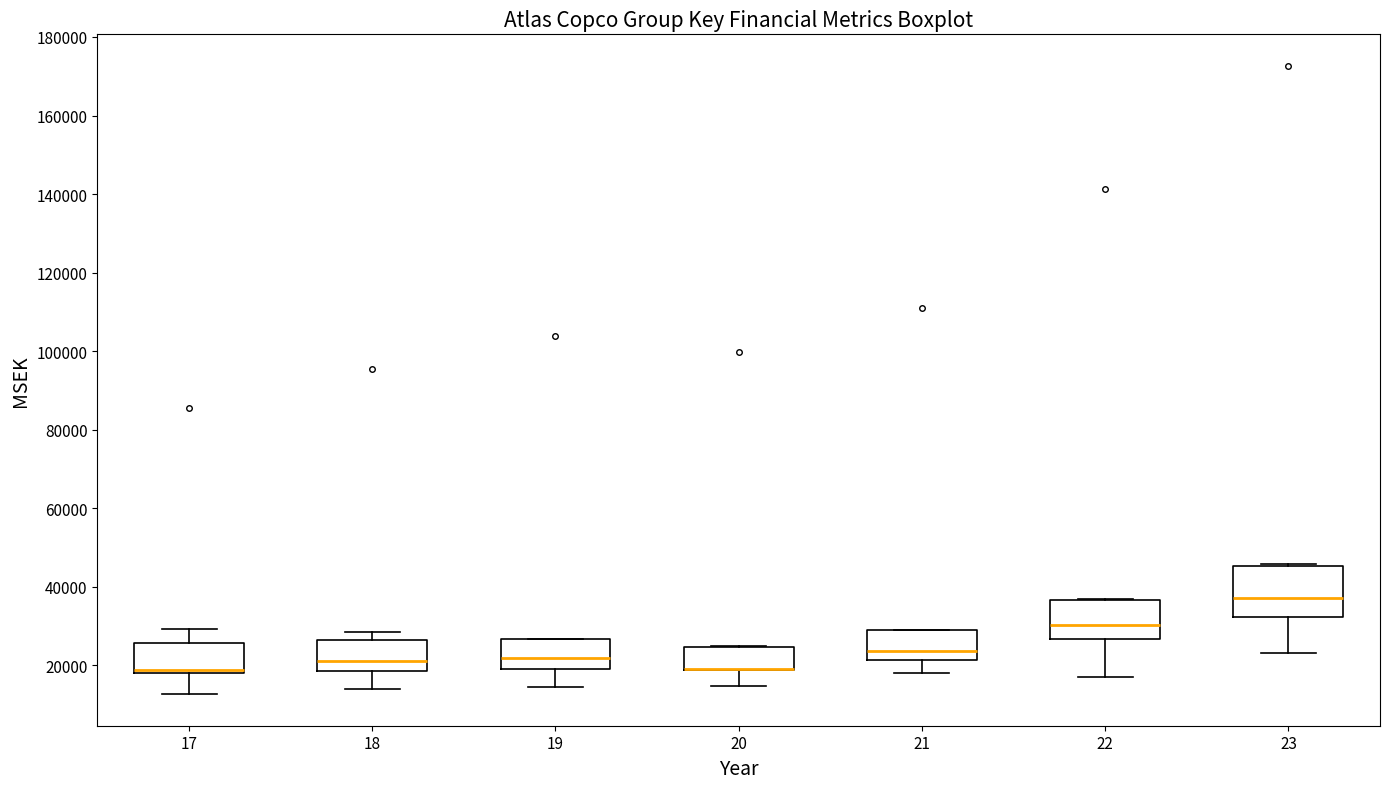

Which box is the tallest, from its lower edge to its upper edge?

23